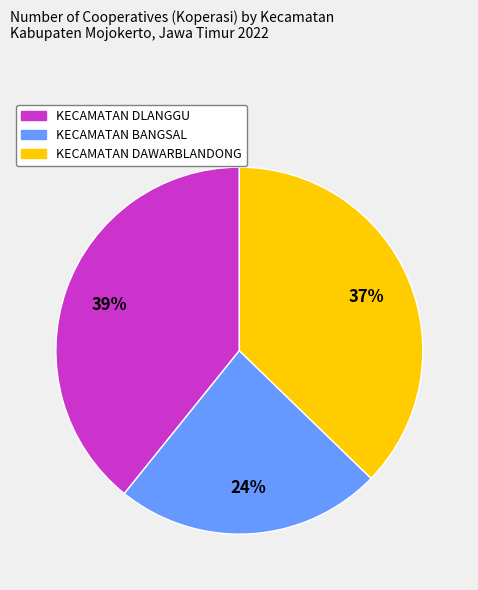

Is KECAMATAN DLANGGU the majority of the pie?

No